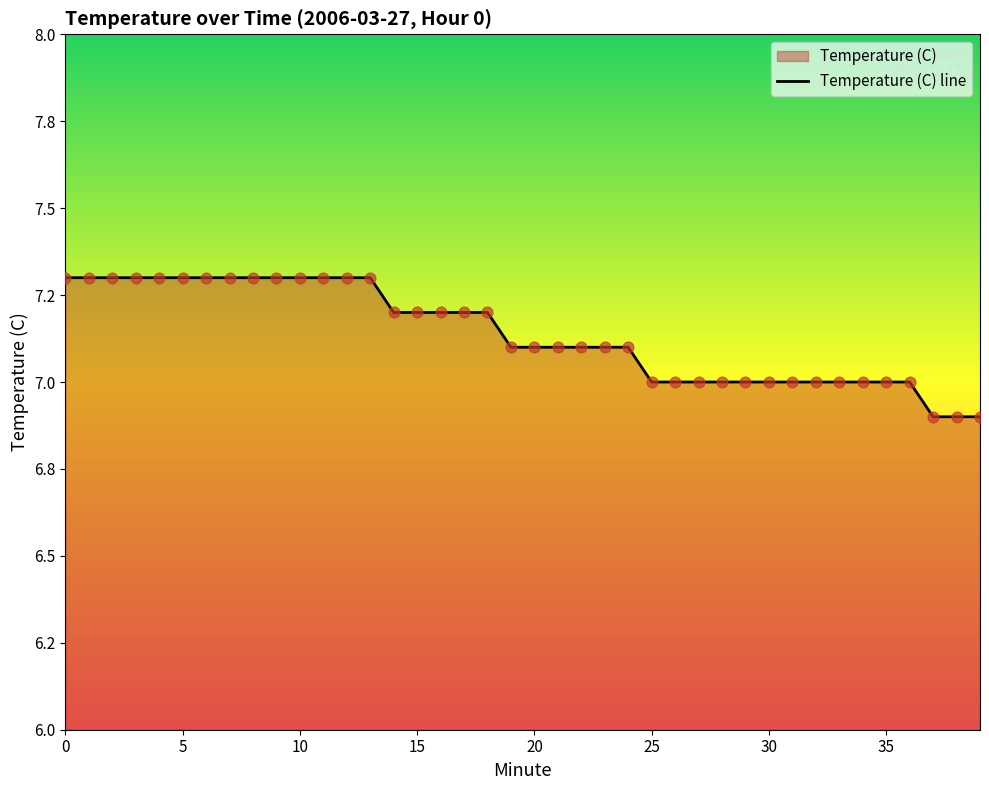

Between 36 and 24, which is larger?

24